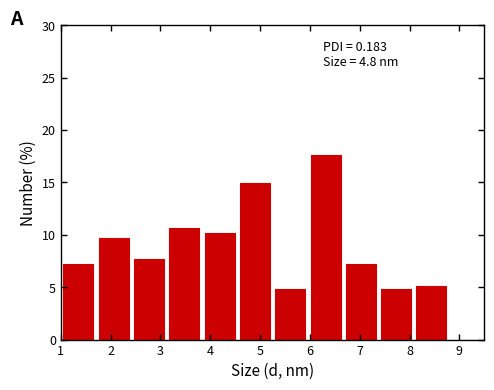

Which range on the x-axis has the tallest bar?

6.0 to 6.7